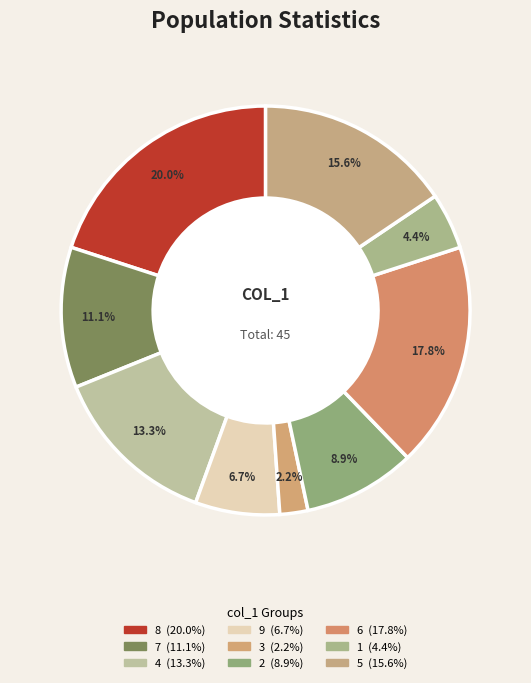

To the nearest percent, what percentage of the pie is 2?

9%